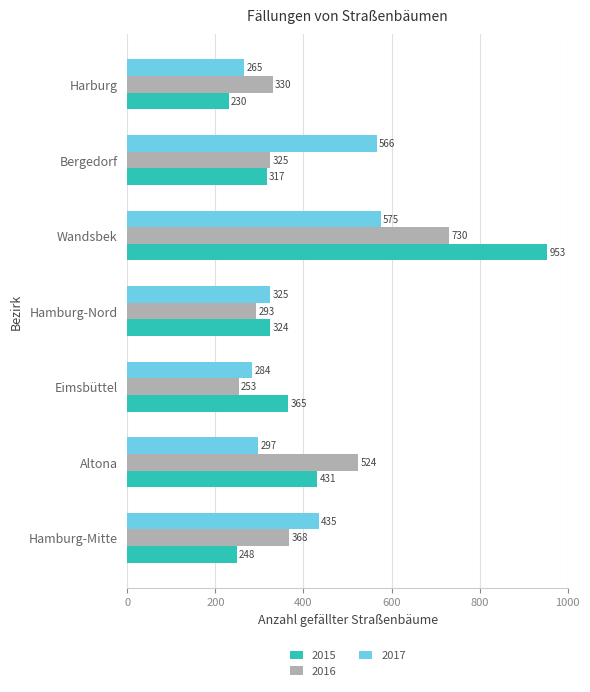

What is the maximum value shown in the chart?

953